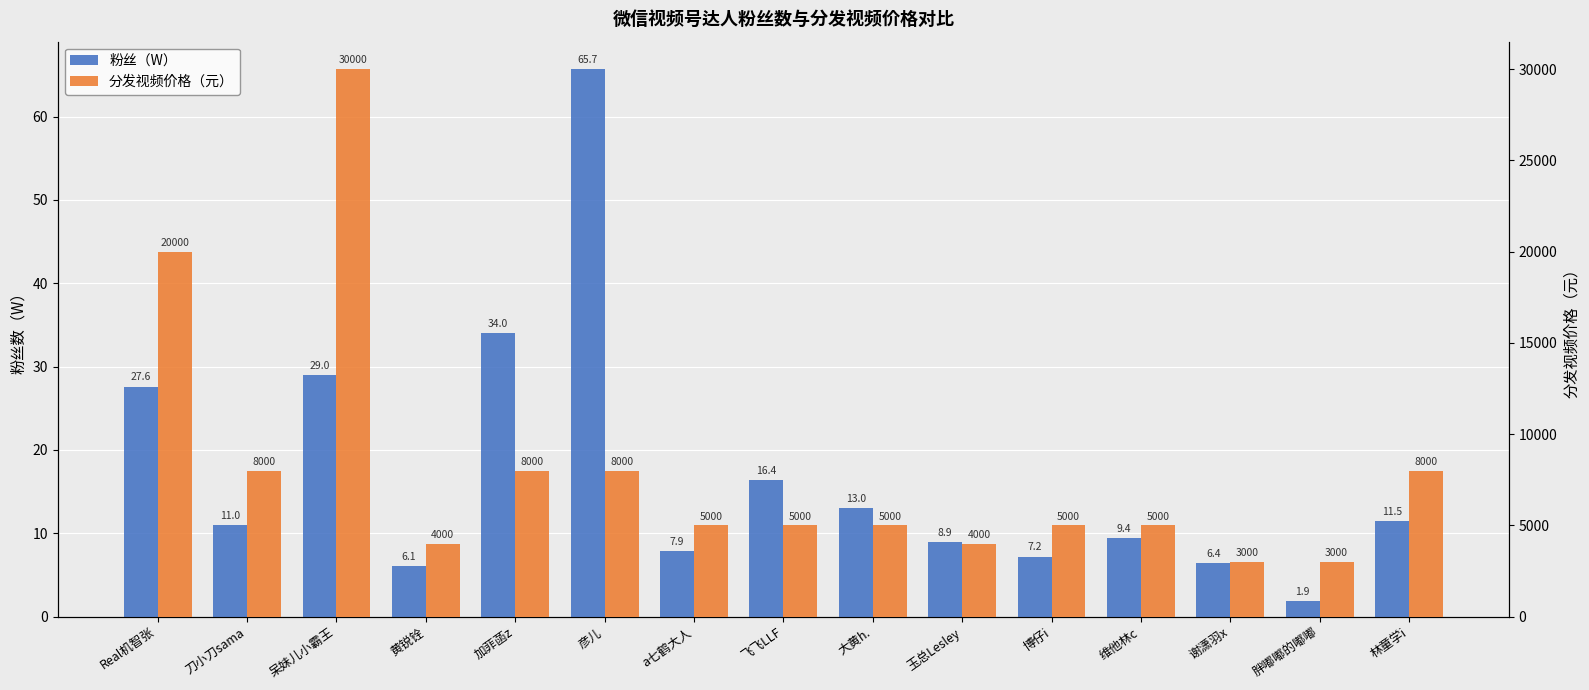

What is the maximum value for 粉丝（W）?

65.7